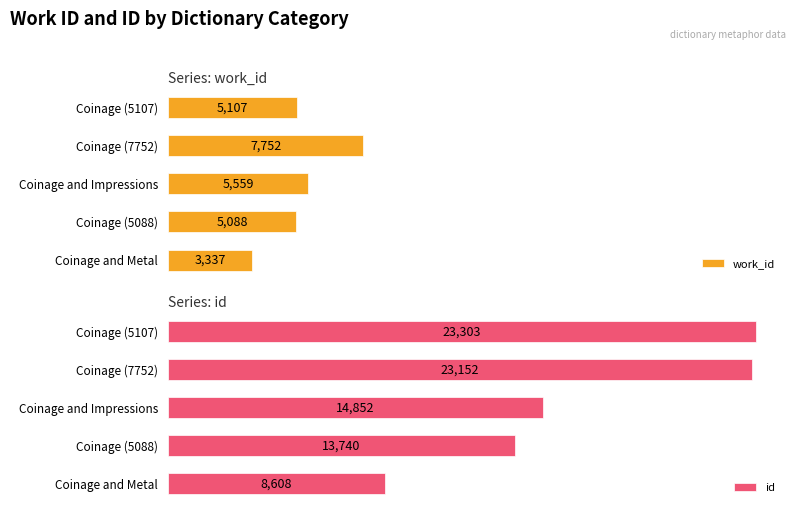

Between Coinage and Impressions and Coinage (7752), which series saw the biggest shift?

id